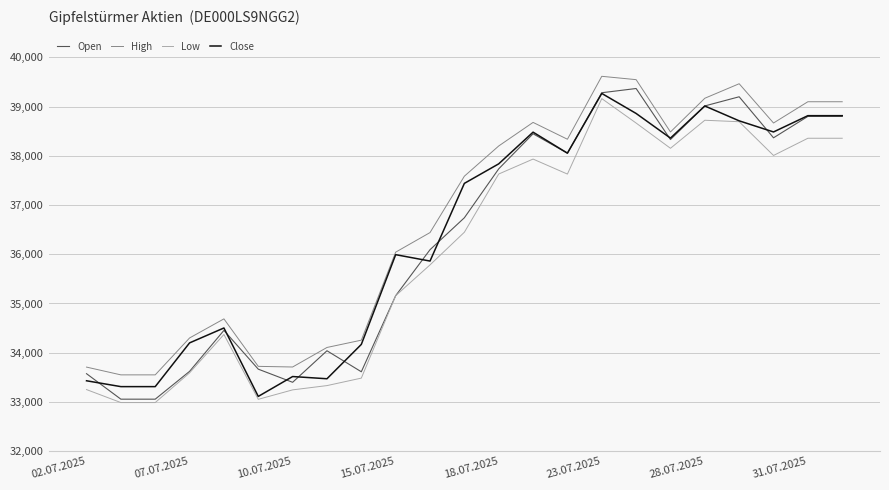

True or false: Low and High intersect in this chart.

False